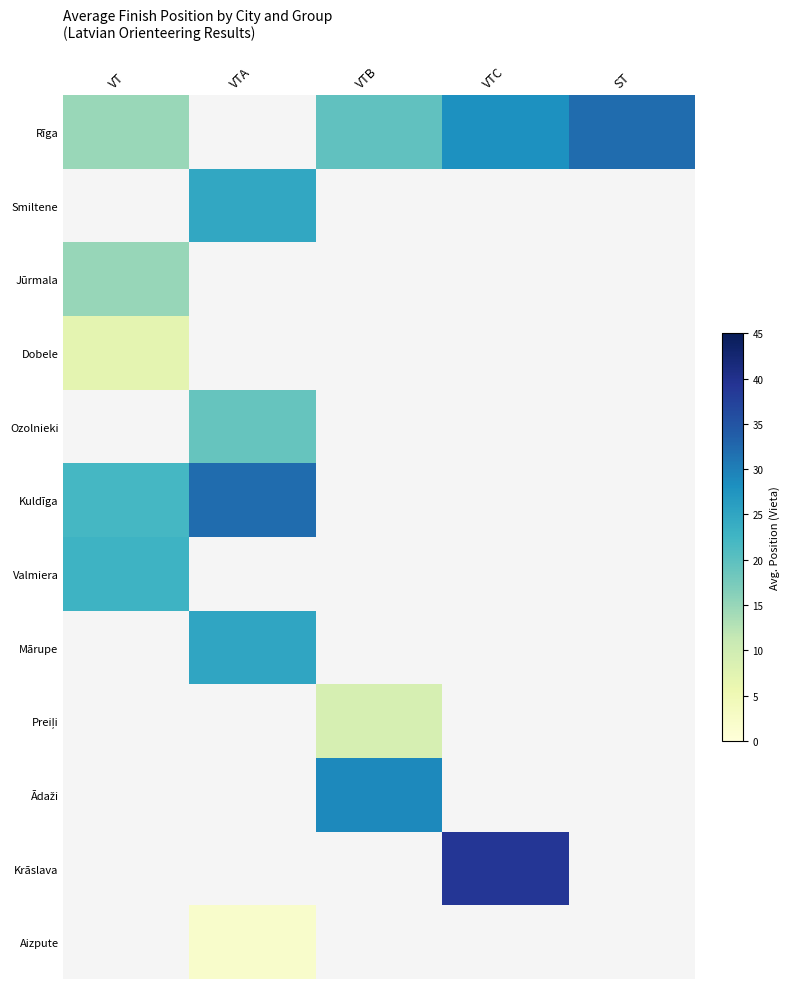

How many series are shown in this chart?

12